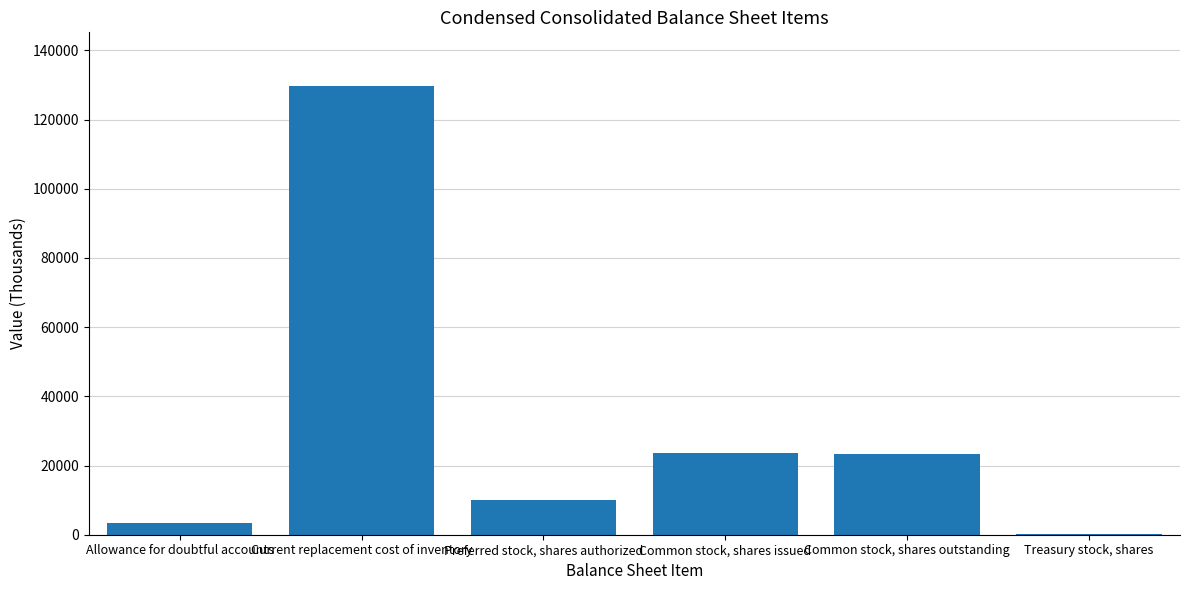

What is the greatest value displayed?

129638